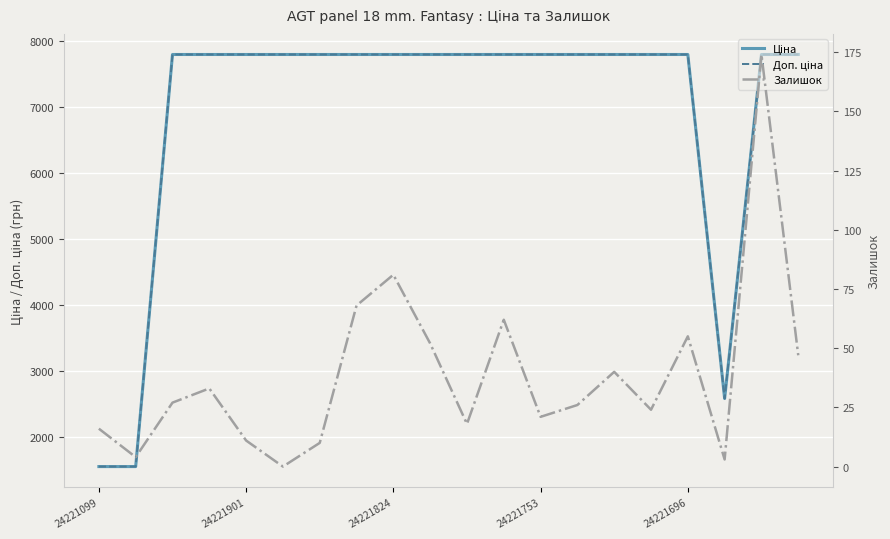

Which series has the largest total across all categories?

Доп. ціна